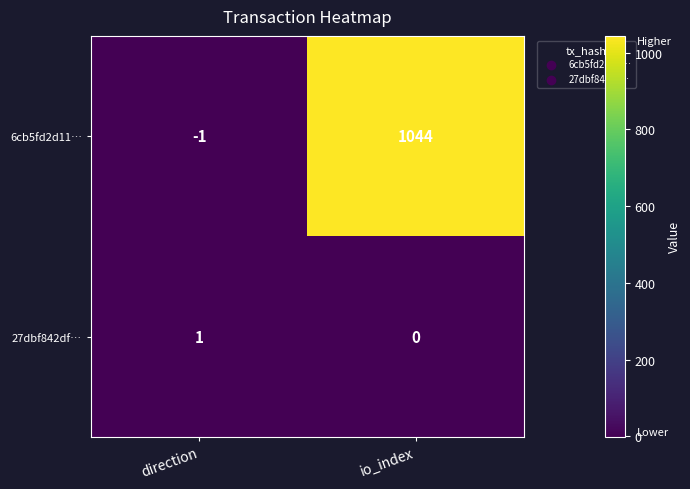

What is the difference between the maximum and minimum values in the 6cb5fd2d11… series?

1045